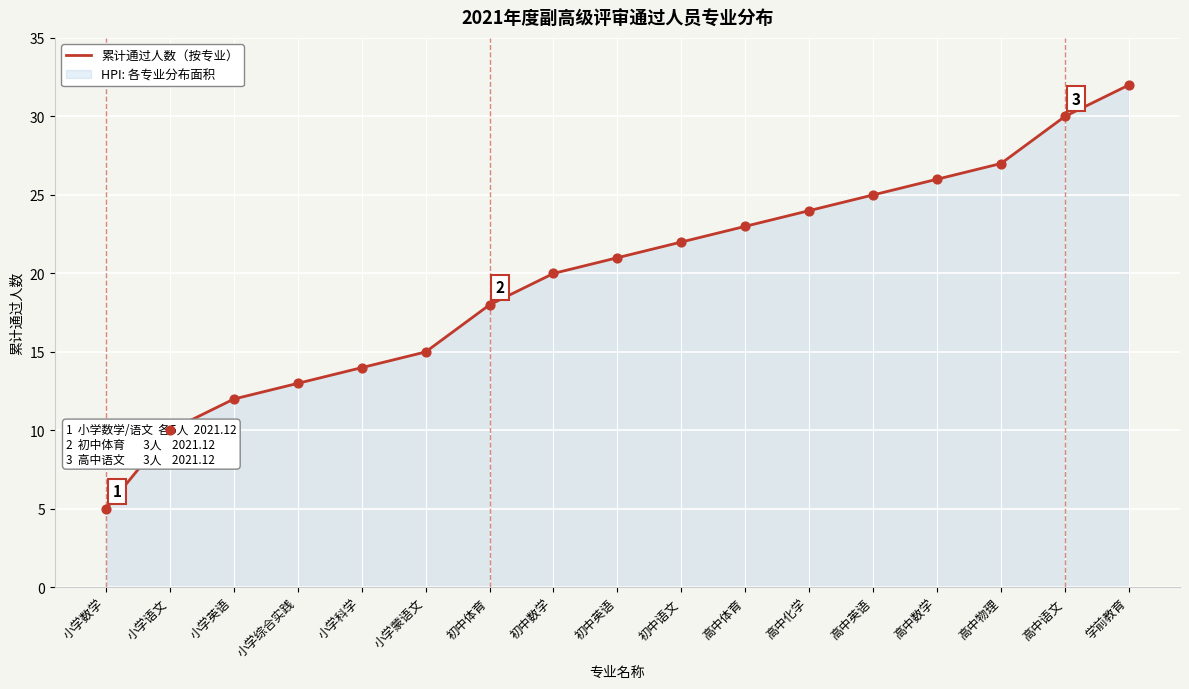

Approximately how many times larger is the value at 小学蒙语文 compared to 初中语文?

0.7